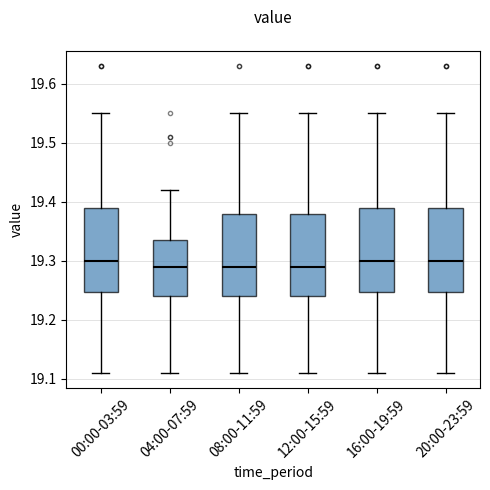

Reading left to right, transcribe this box plot: for each box, give where its median line is, the range the box spans, and where its two whiskers end, as read against the y-axis. The values are not printed on the chart, so give them approximately, as read against the axis.

00:00-03:59: median 19.30, box 19.25 to 19.39, whiskers 19.11 to 19.55
04:00-07:59: median 19.29, box 19.24 to 19.34, whiskers 19.11 to 19.42
08:00-11:59: median 19.29, box 19.24 to 19.38, whiskers 19.11 to 19.55
12:00-15:59: median 19.29, box 19.24 to 19.38, whiskers 19.11 to 19.55
16:00-19:59: median 19.30, box 19.25 to 19.39, whiskers 19.11 to 19.55
20:00-23:59: median 19.30, box 19.25 to 19.39, whiskers 19.11 to 19.55